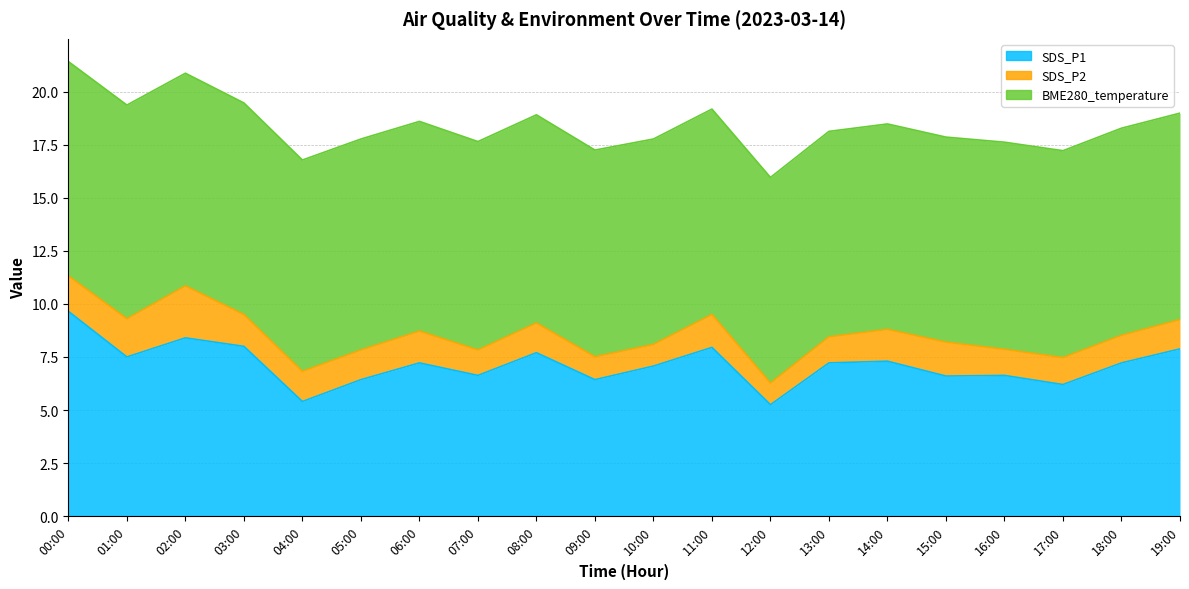

How many interior local valleys does the SDS_P1 series have?

7